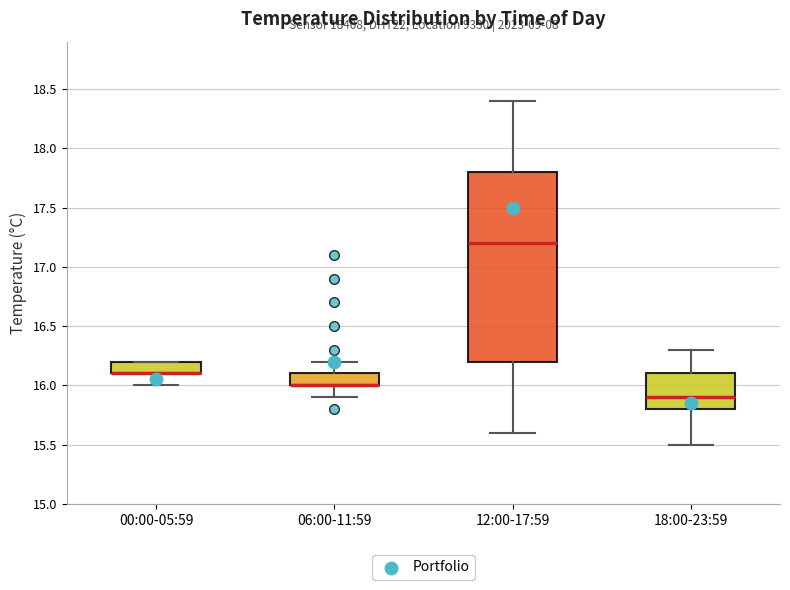

Reading left to right, read every box against the y-axis: the position of its median line, the range the box covers, and the ends of its whiskers. The values are not printed on the chart, so give them approximately, as read against the axis.

00:00-05:59: median 16.1 (drawn on the box's lower edge), box 16.1 to 16.2, whiskers 16.0 to 16.2
06:00-11:59: median 16.0 (drawn on the box's lower edge), box 16.0 to 16.1, whiskers 15.9 to 16.2
12:00-17:59: median 17.2, box 16.2 to 17.8, whiskers 15.6 to 18.4
18:00-23:59: median 15.9, box 15.8 to 16.1, whiskers 15.5 to 16.3